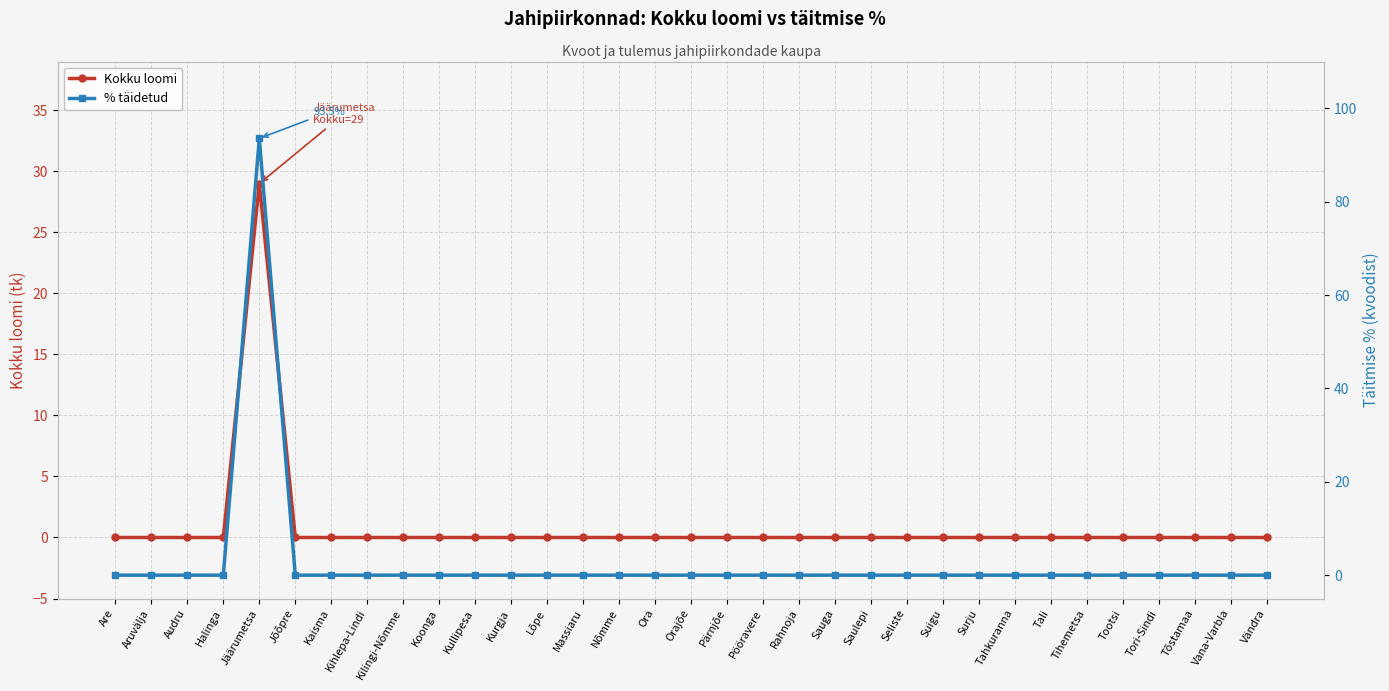

What is the highest value of the Kokku loomi series?

29